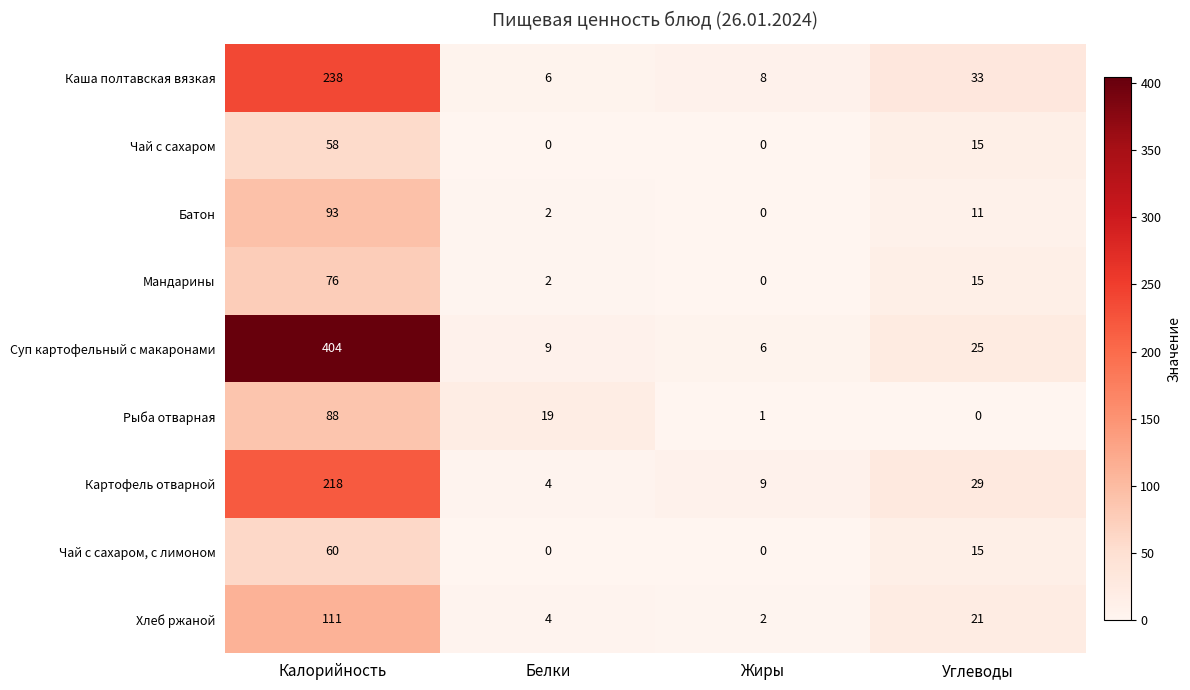

Is it true that Чай с сахаром, с лимоном equals 0 at Жиры?

True